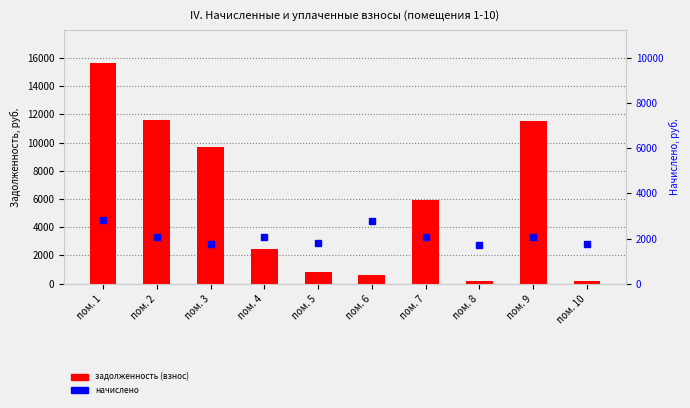

How many values in the начислено series exceed 2074?

5